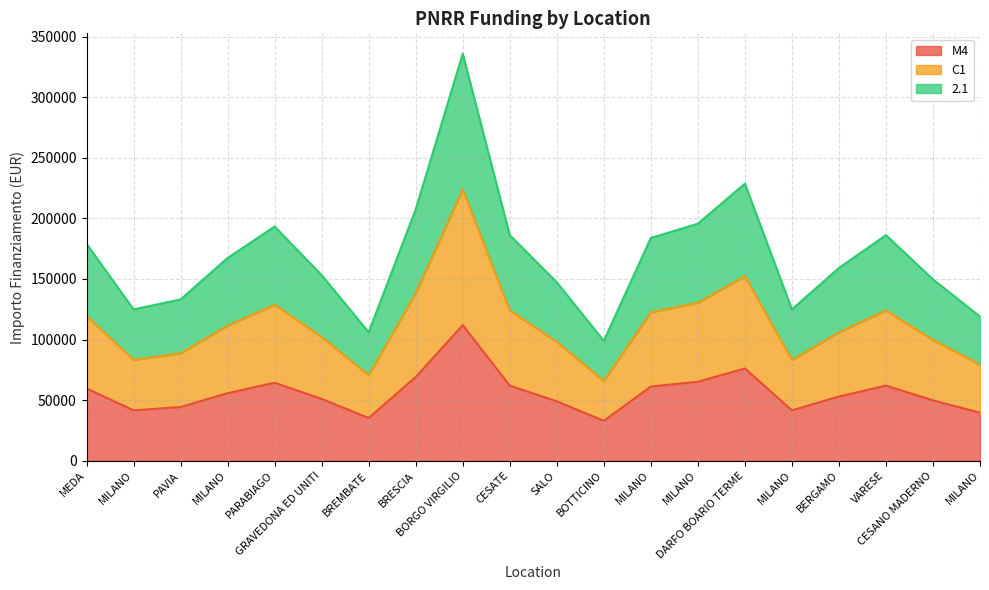

What is the total value across all series at MILANO?

249823.3